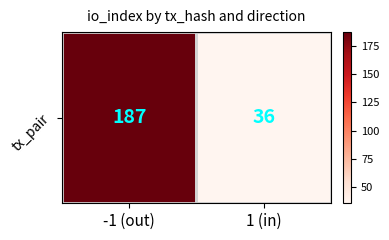

What is the difference between the values at -1 (out) and 1 (in)?

151